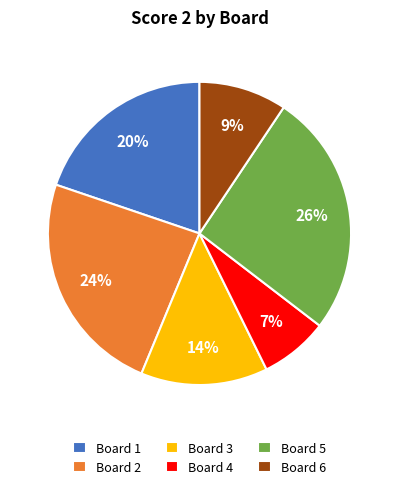

True or false: Board 1 accounts for 8% of the total.

False